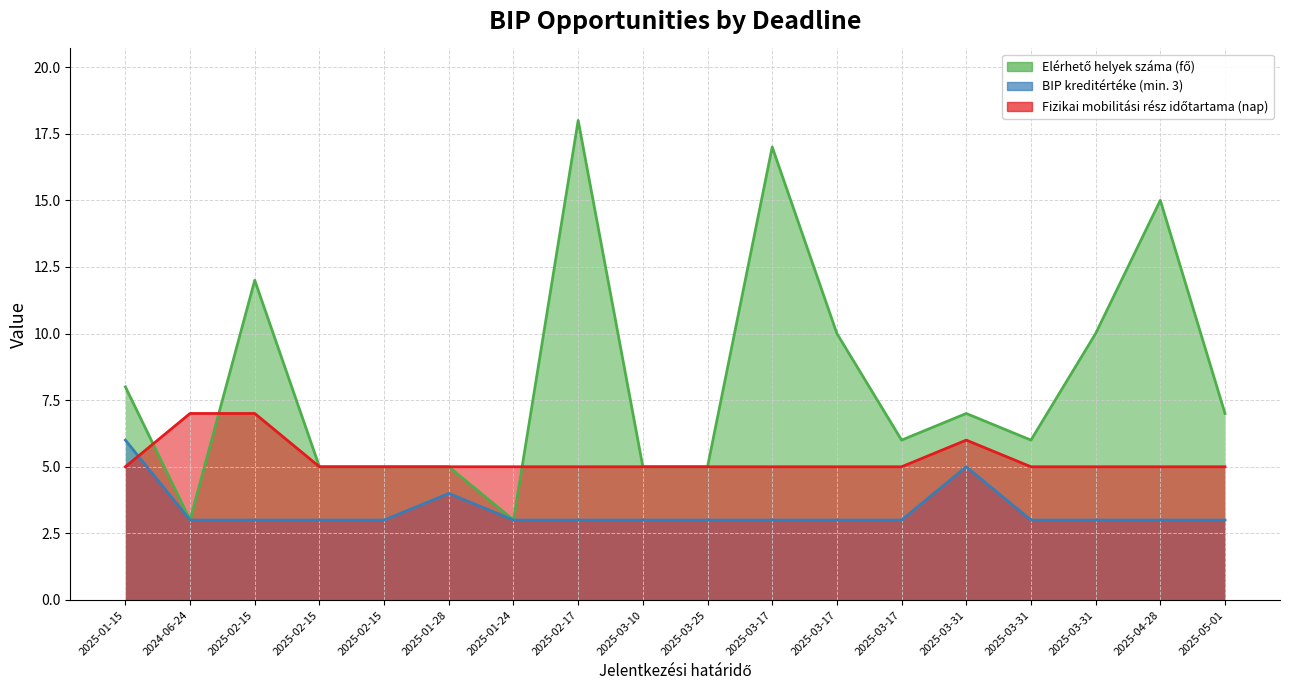

Count the BIP kreditértéke (min. 3) values in the range 3 to 4.

16